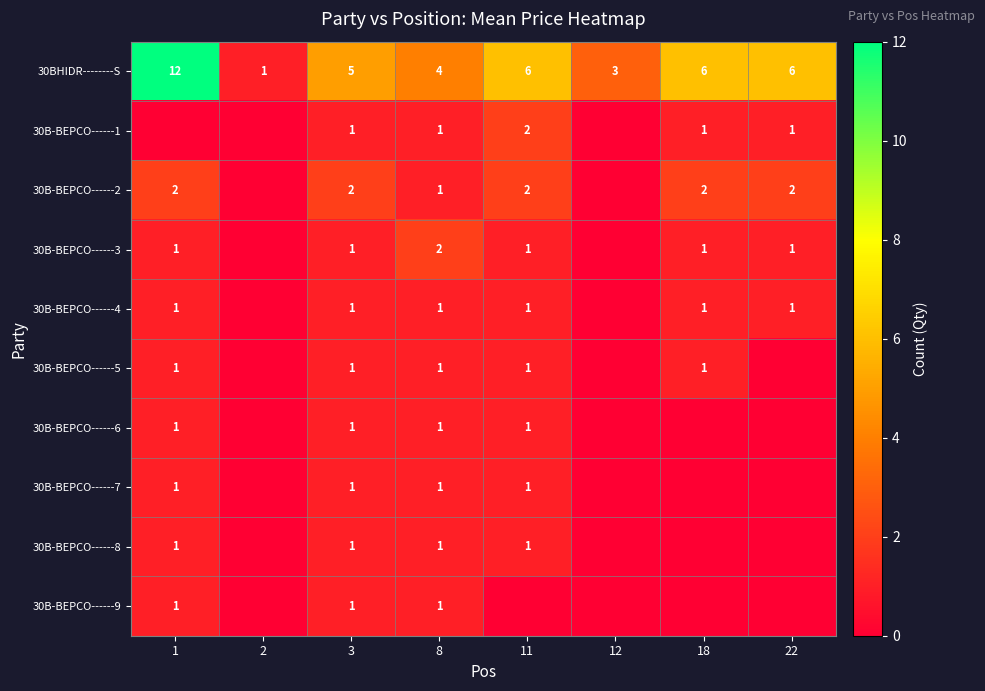

What is the difference between the maximum and minimum values in the 30BHIDR--------S series?

11